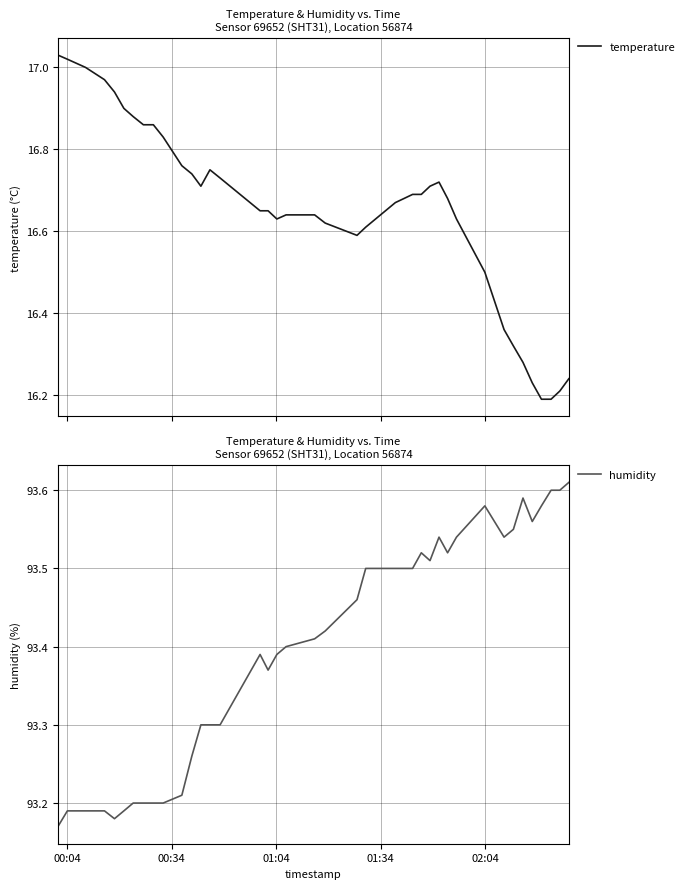

True or false: humidity and temperature intersect in this chart.

False